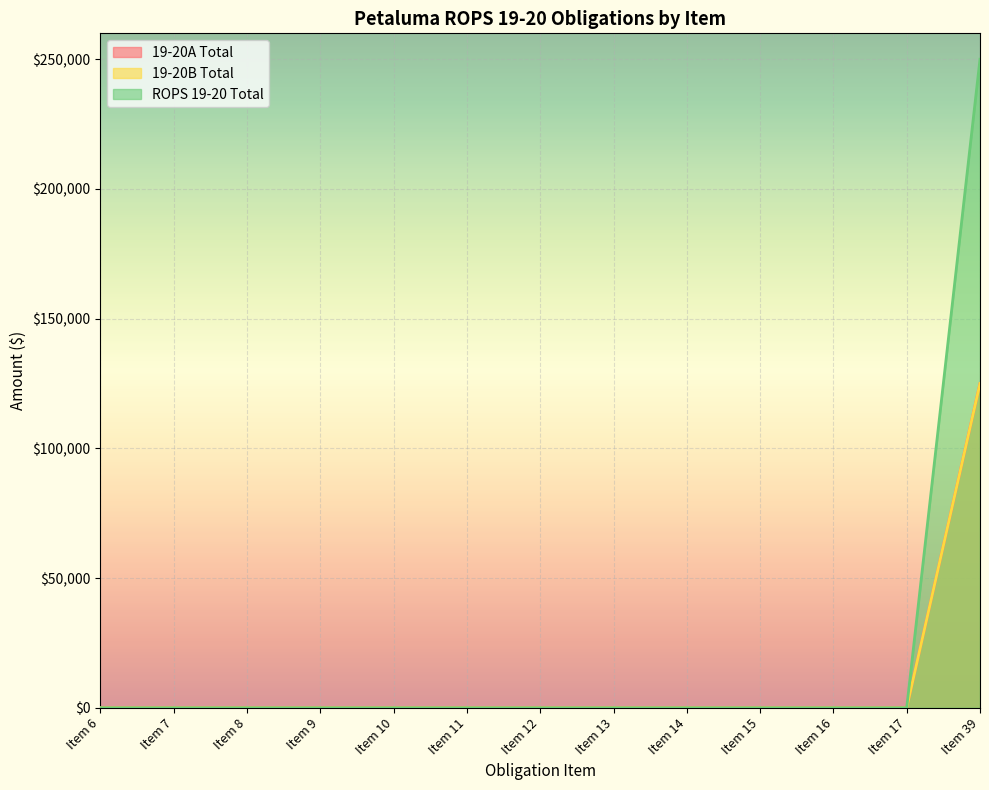

Count the number of categories in the chart.

13